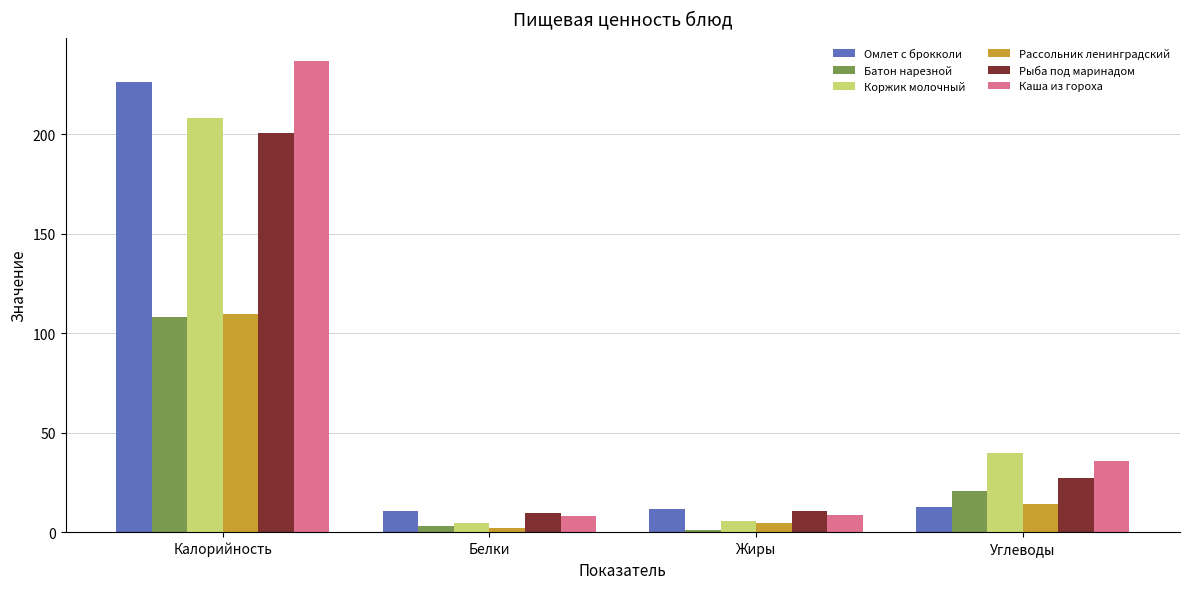

What is the sum of all Коржик молочный values?

258.2